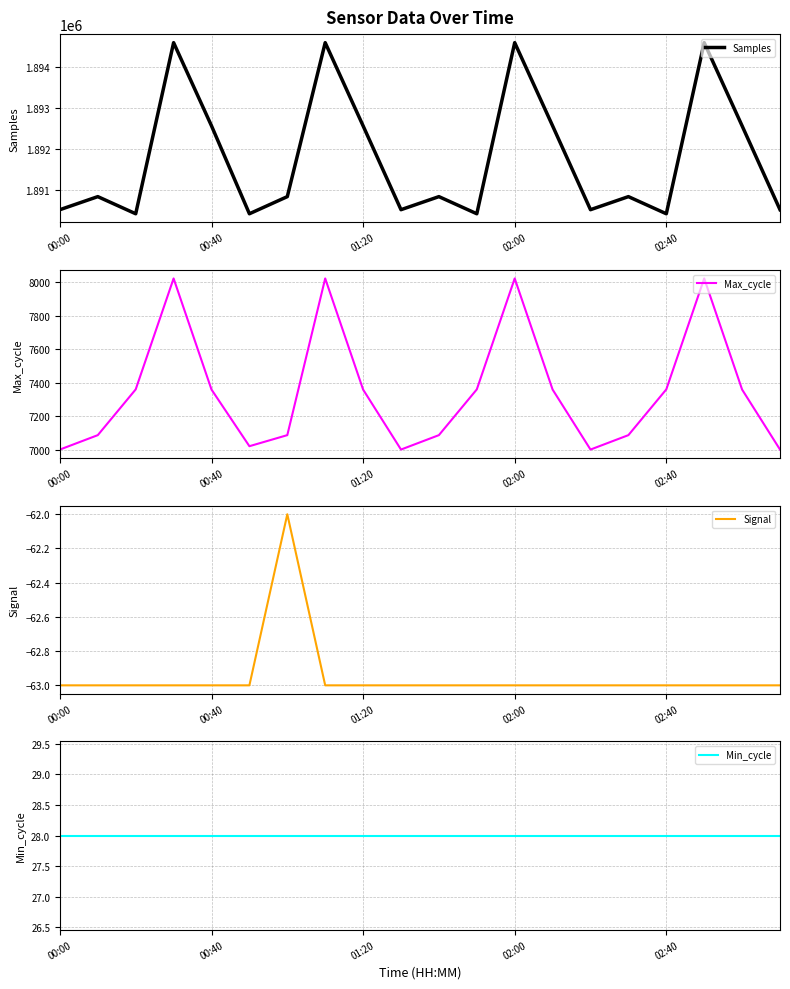

The value of Samples at 02:40 is 426098. True or false?

False